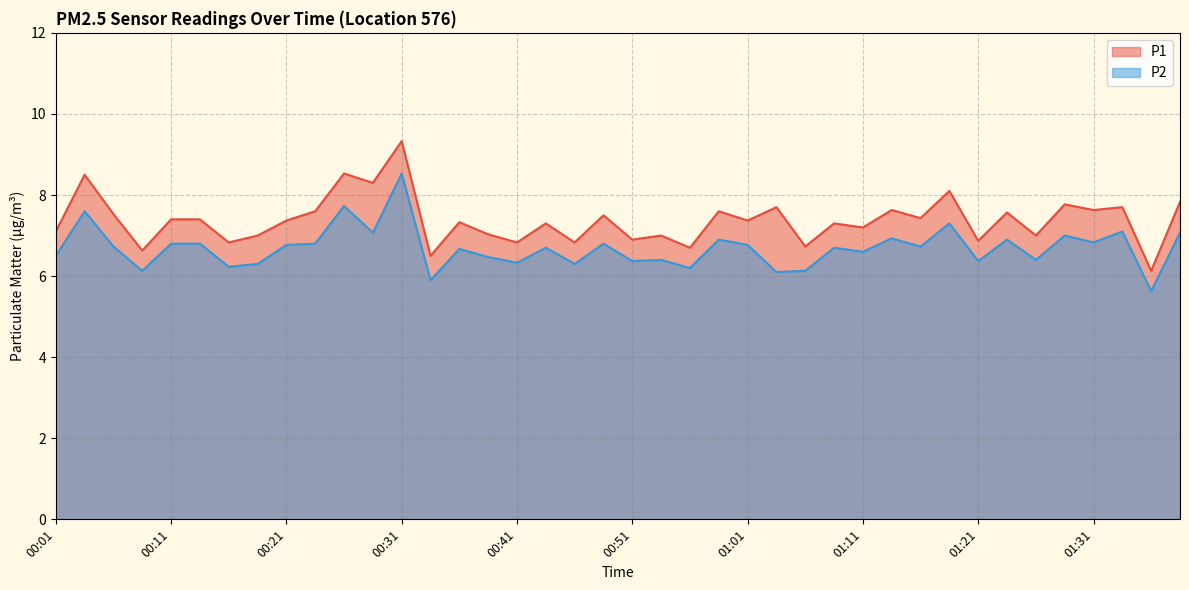

At which label does P1 first exceed 7?

00:01